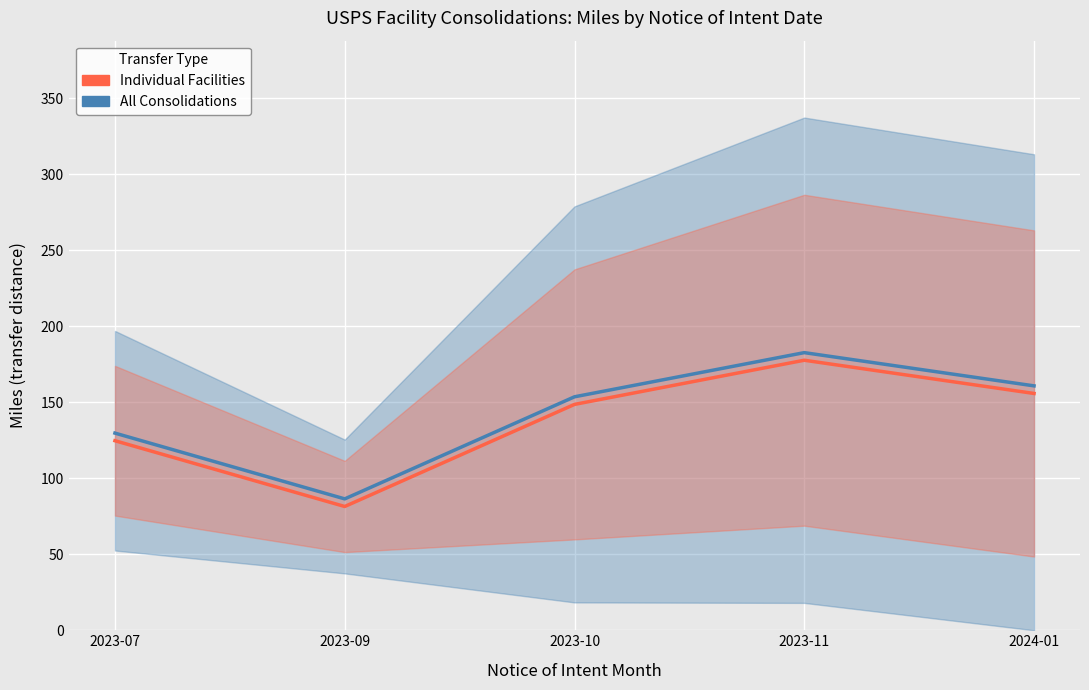

True or false: Individual Facilities has more than 0 points higher than both neighbors.

True